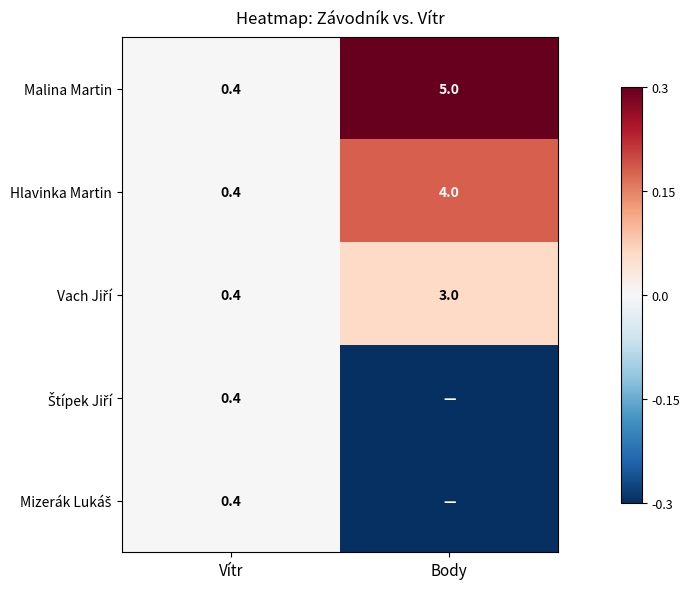

The Malina Martin series shows 1.4 at Body. True or false?

False